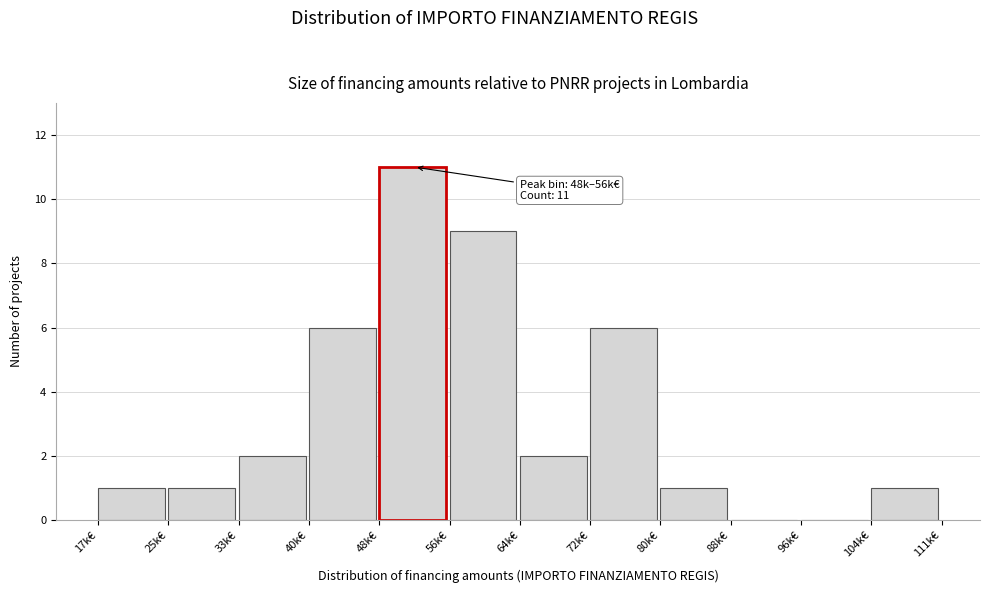

Reading left to right, list all the values displayed in this chart.

17k€=1	25k€=1	33k€=2	40k€=6	48k€=11	56k€=9	64k€=2	72k€=6	80k€=1	88k€=0	96k€=0	104k€=1